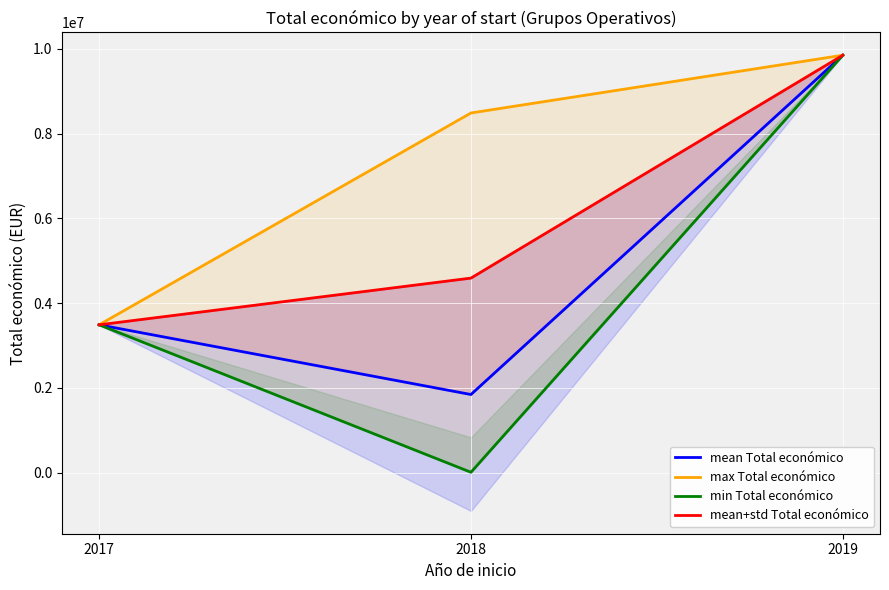

Which series has the largest total across all categories?

max Total económico